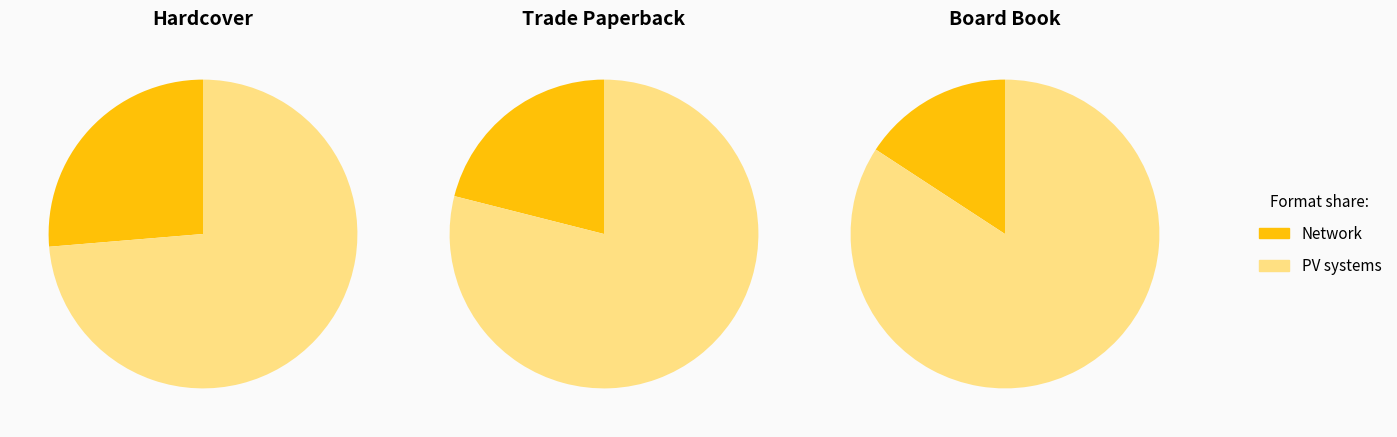

To the nearest percent, what percentage of the pie is Board Book?

38%